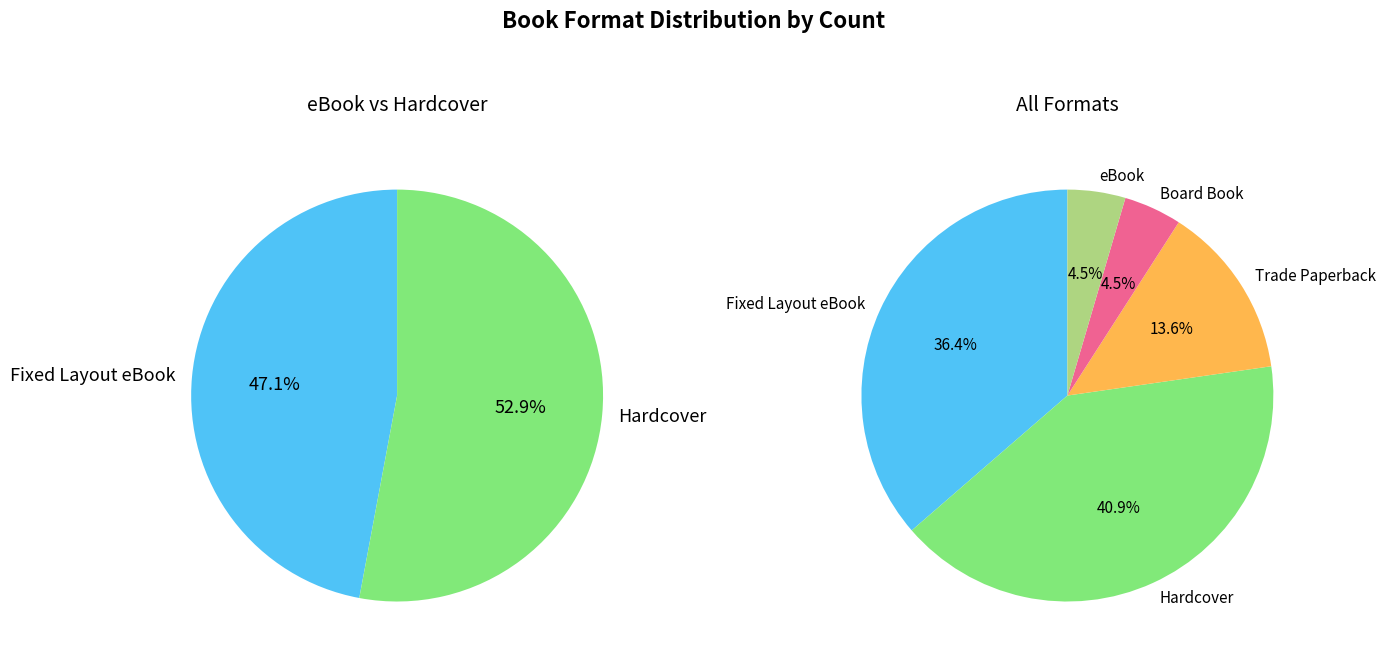

Combined, what portion of the pie is Trade Paperback and Board Book?

18.2%